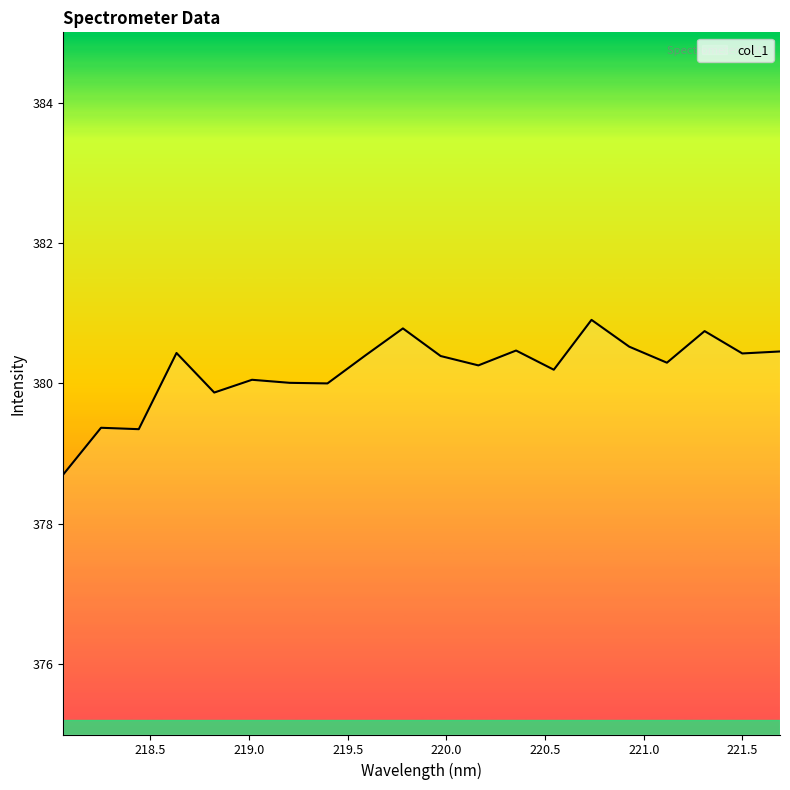

What is the difference between the maximum and minimum values?

2.2